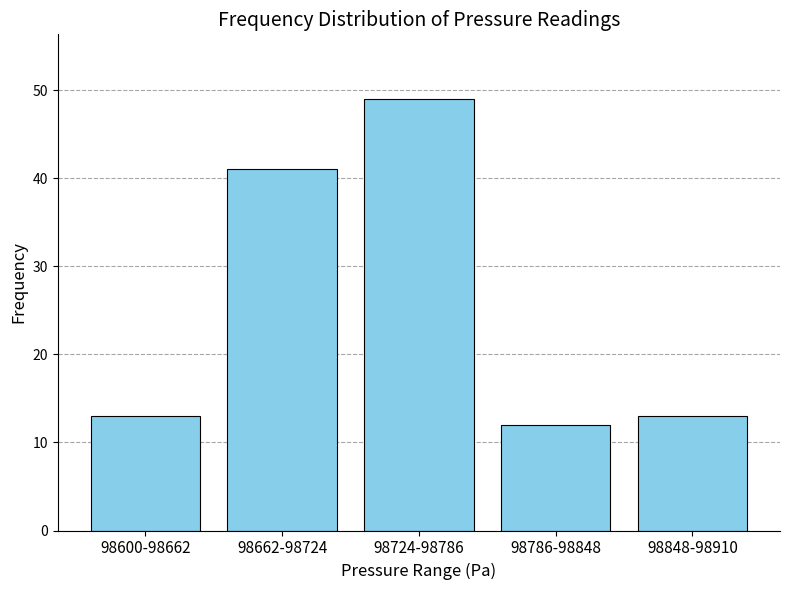

Reading left to right, what are all the values shown in this chart?

13	41	49	12	13